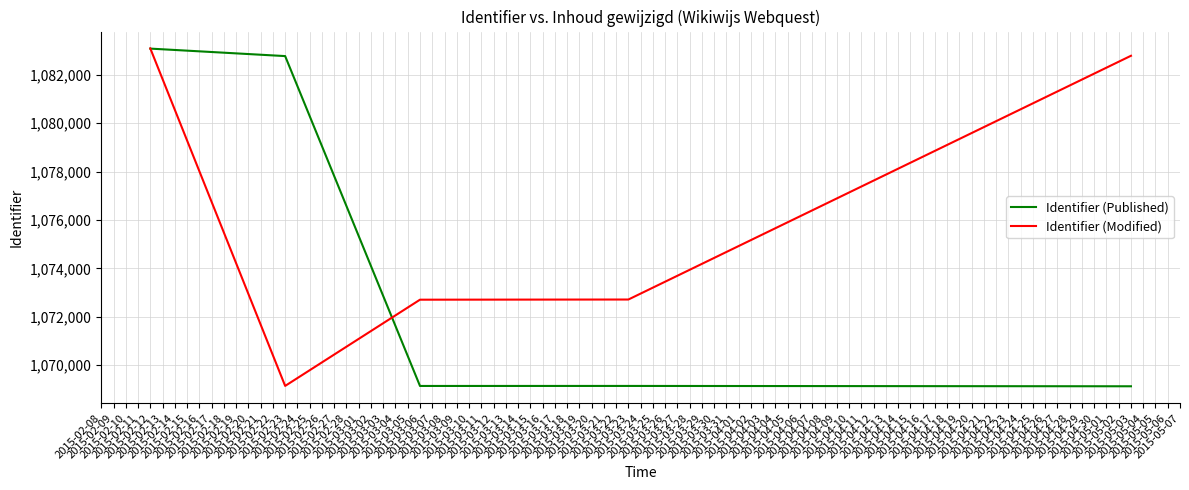

Does the chart display data point markers on the line(s)?

No